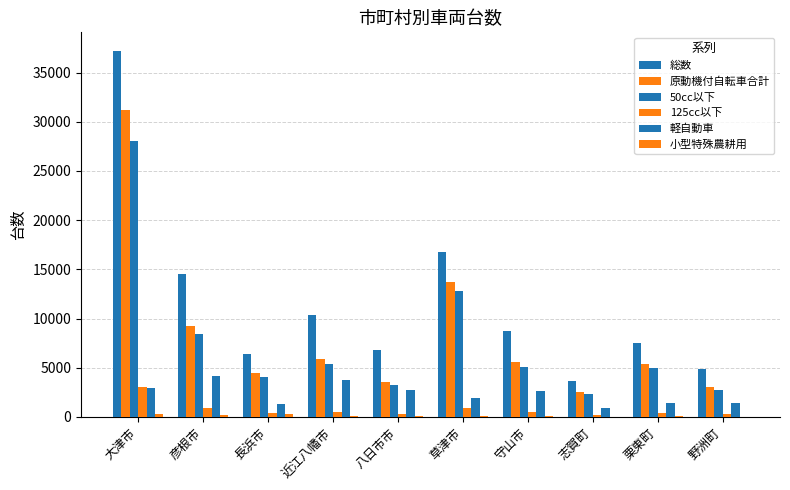

Which has a higher value, 志賀町 or 大津市?

大津市